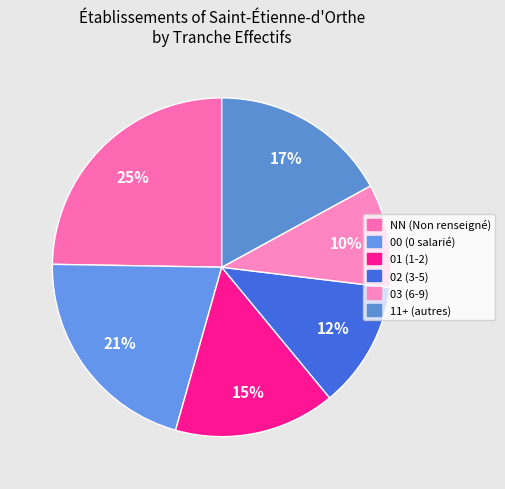

How many segments does this pie chart have?

6